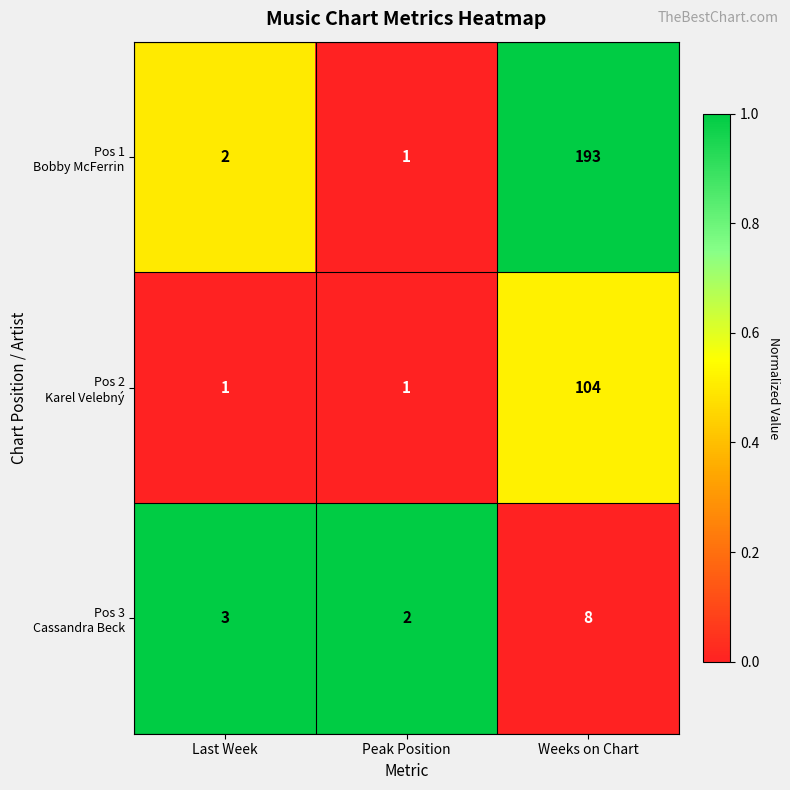

Which category has the highest value across all series?

Weeks on Chart